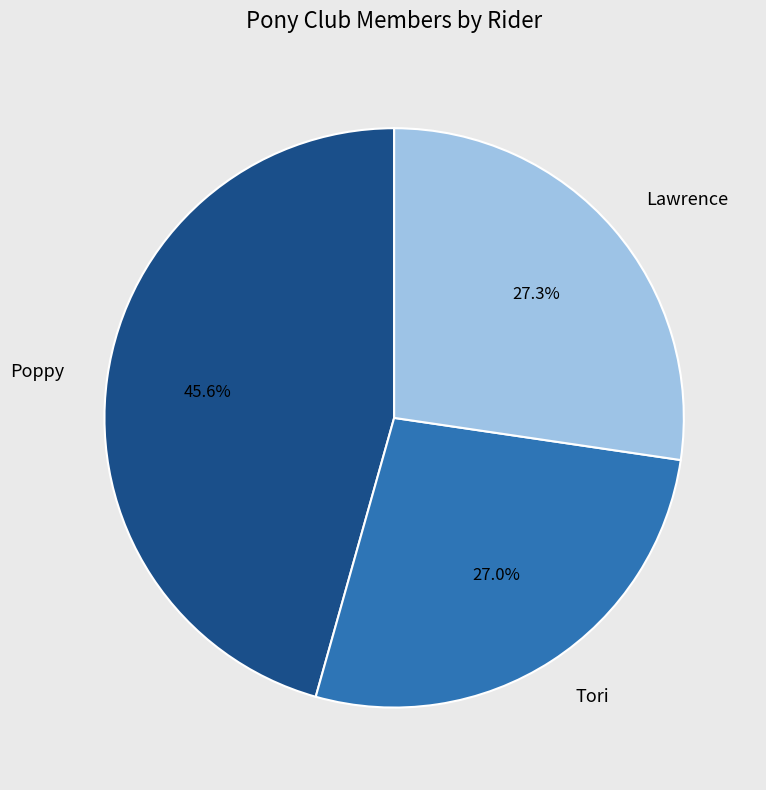

What percentage is NOT represented by Lawrence?

72.7%